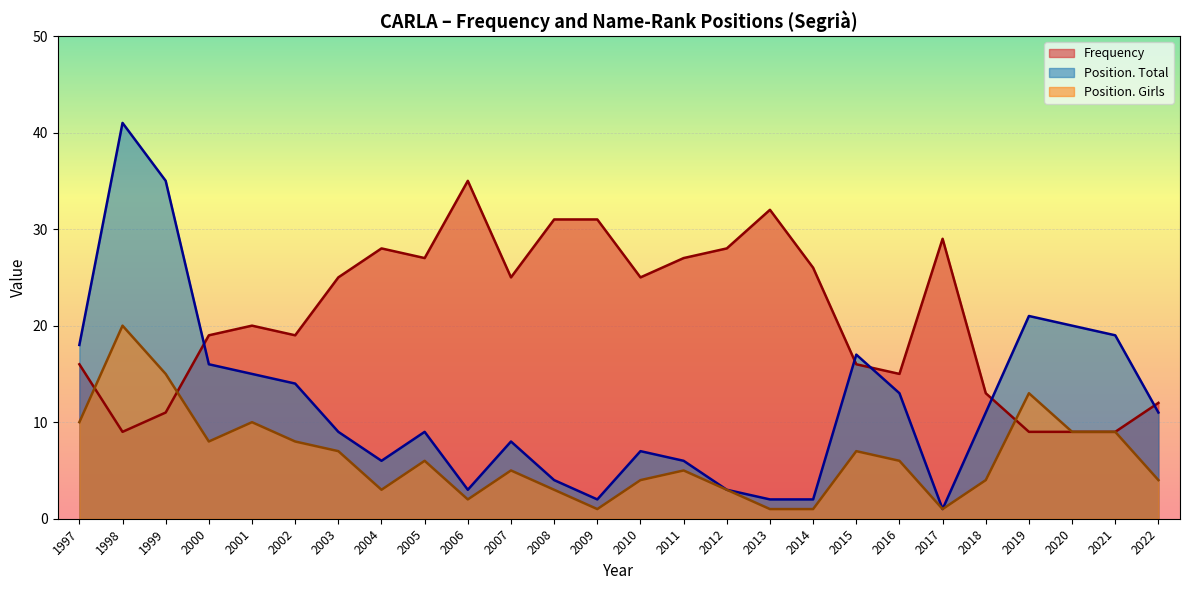

Where is the first local maximum for Position. Total?

1998